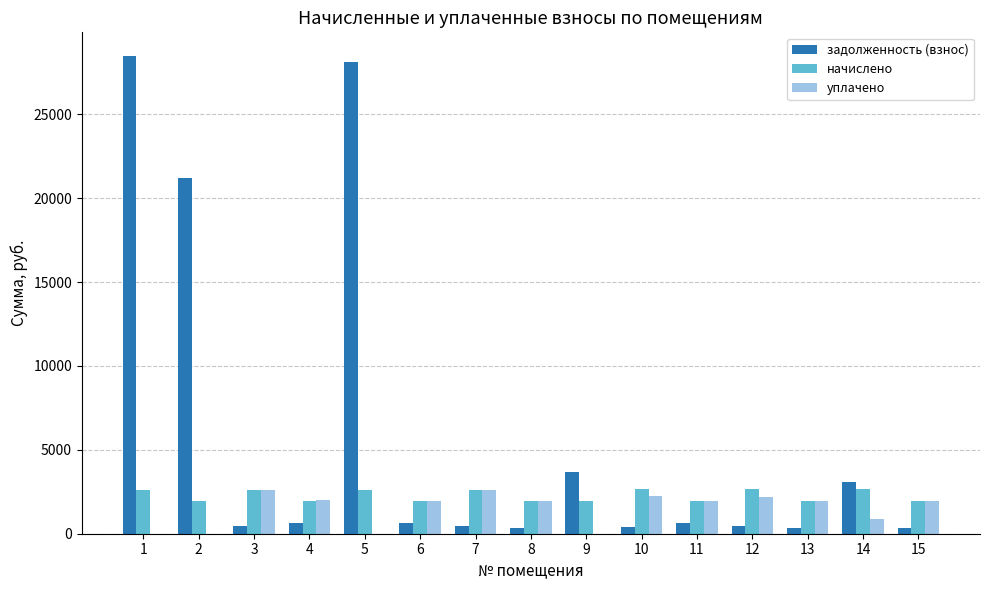

Is the value of уплачено at 5 greater than the value of задолженность (взнос) at 1?

No